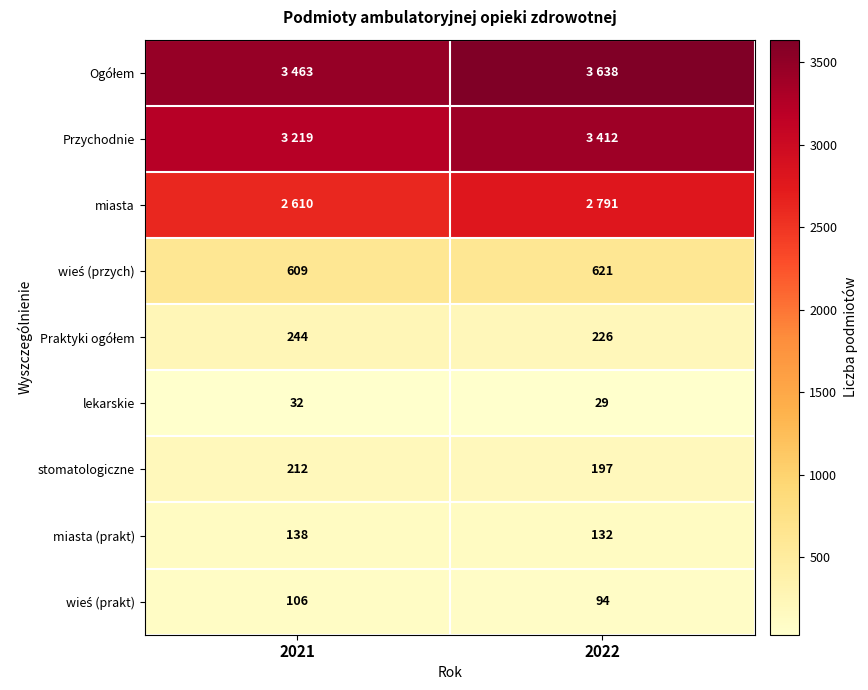

What is the total value across all series at 2022?

11140